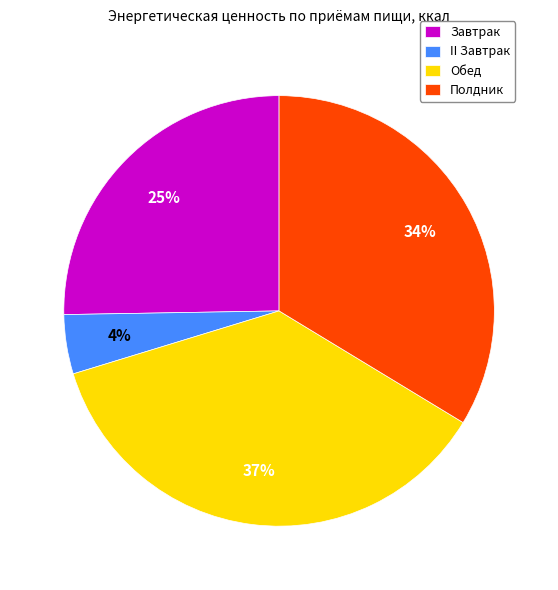

To the nearest percent, what portion does Полдник represent?

34%